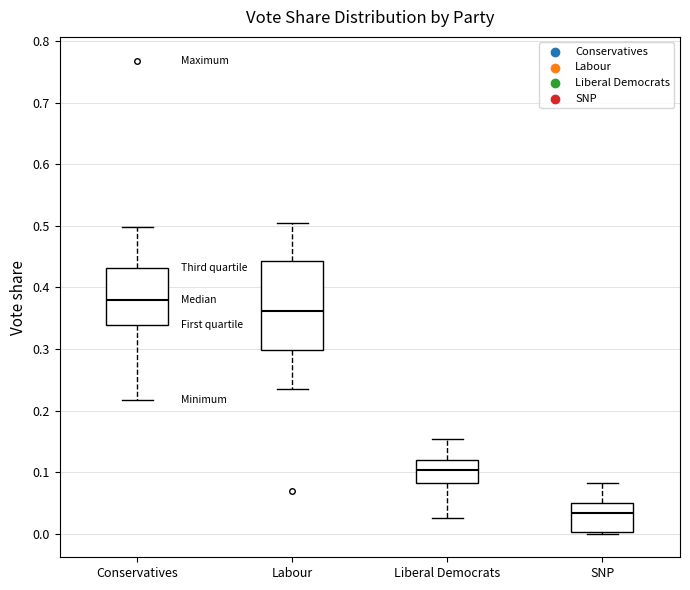

Which box is the tallest, from its lower edge to its upper edge?

Labour